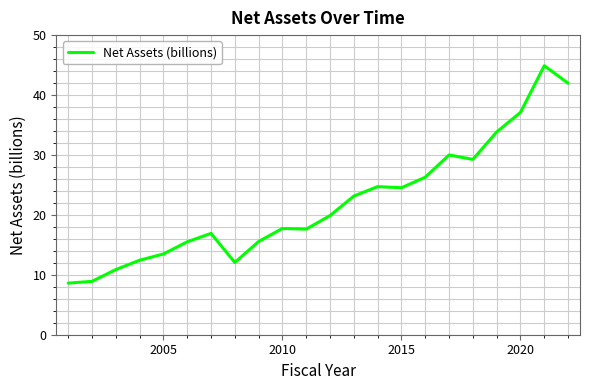

What is the difference between the maximum and minimum values?

36.3